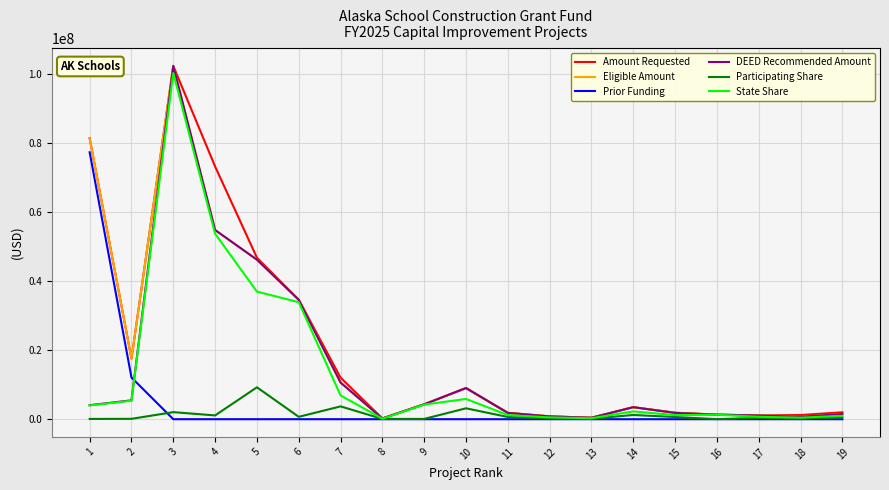

The value of DEED Recommended Amount at 7 is 17694911. True or false?

False